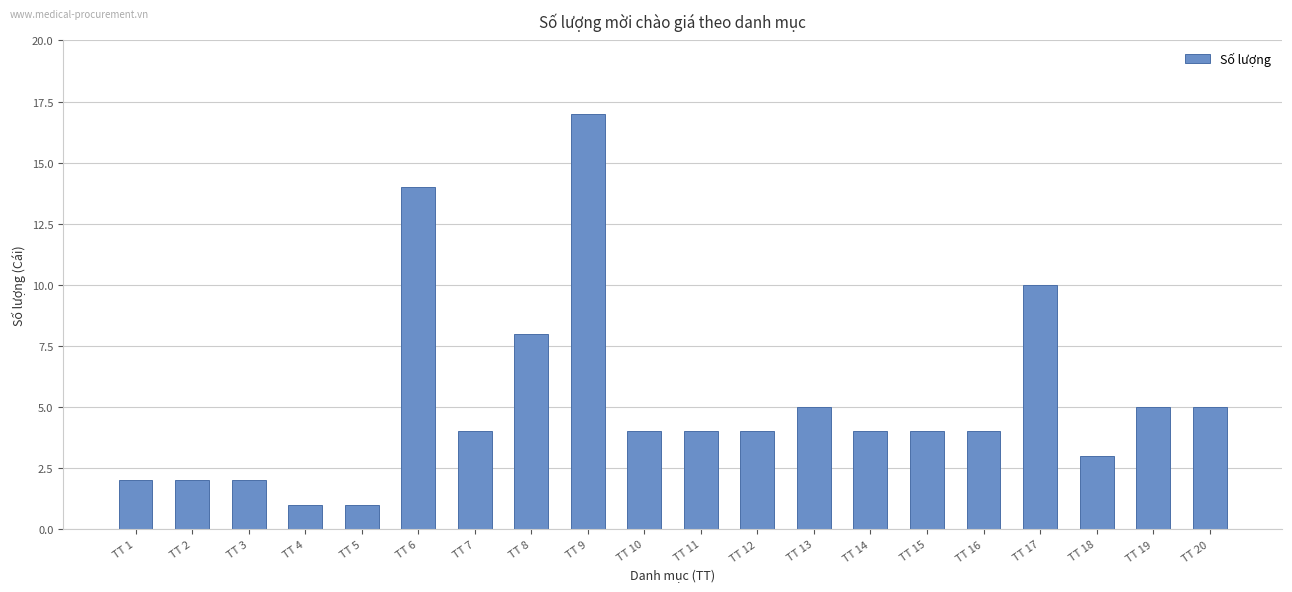

What is the difference between the maximum and minimum values?

16